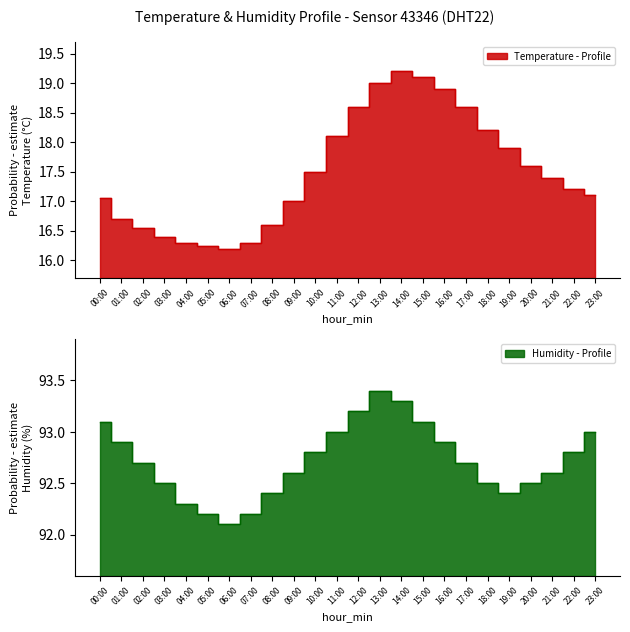

Does the chart display data point markers on the line(s)?

No